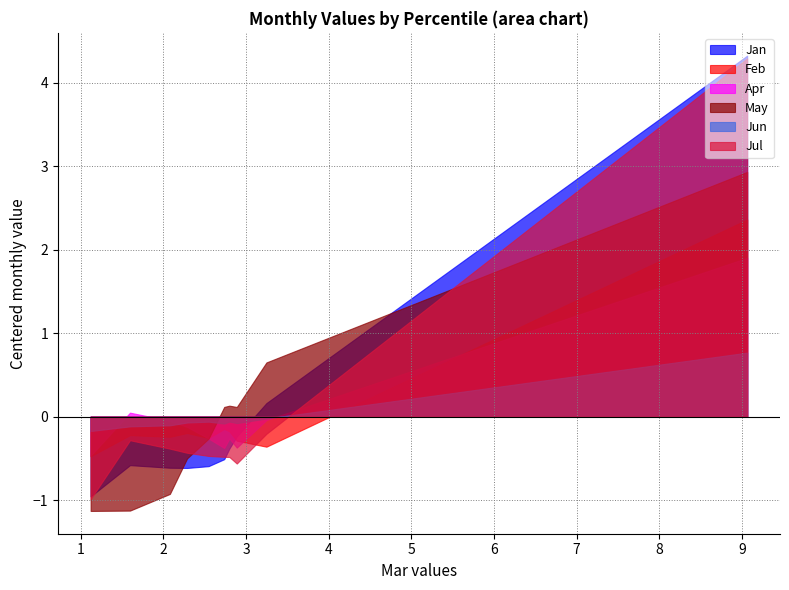

Between pct05 and pct55, which series saw the biggest shift?

Jan